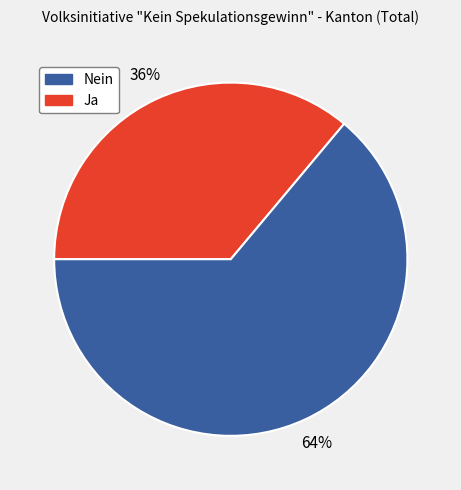

To the nearest percent, what is the difference between the largest and smallest slice percentages?

28%